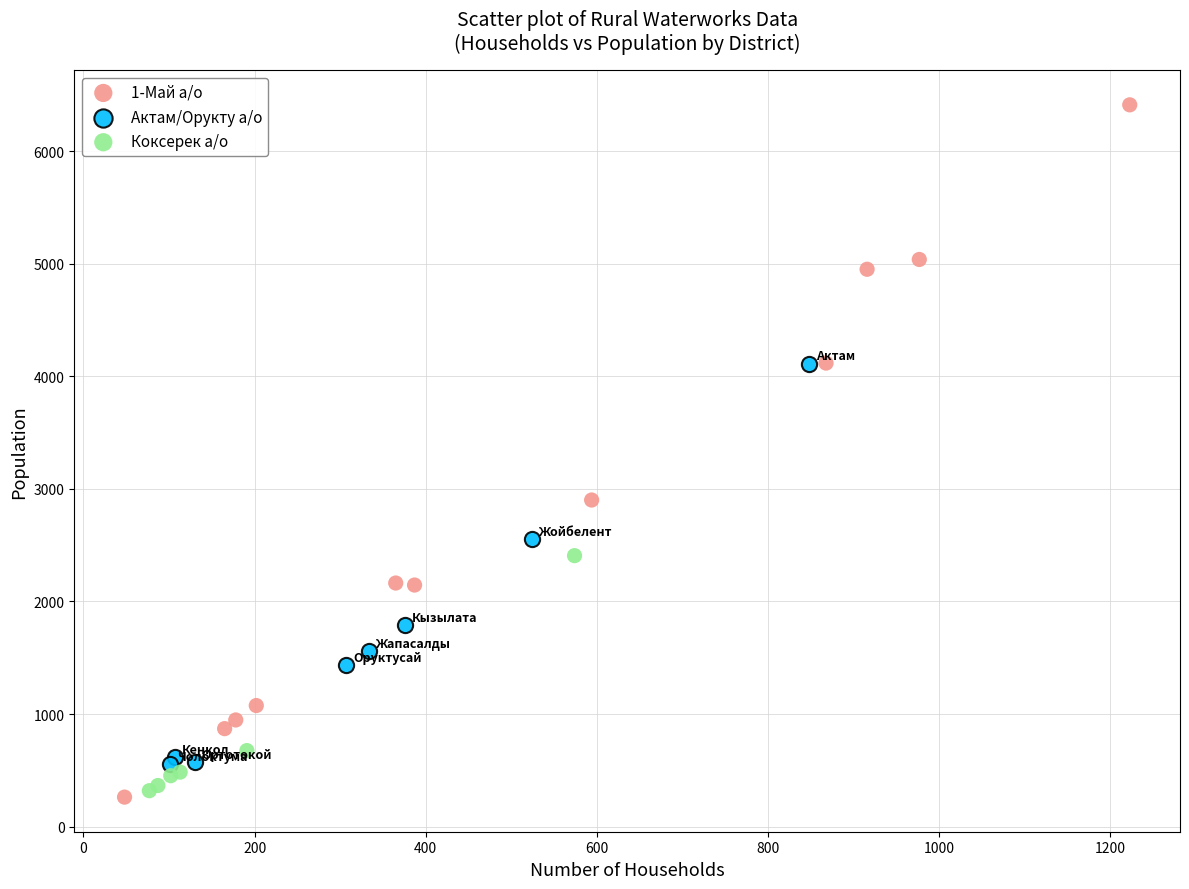

Which series reaches the maximum Y coordinate?

1-Май а/о